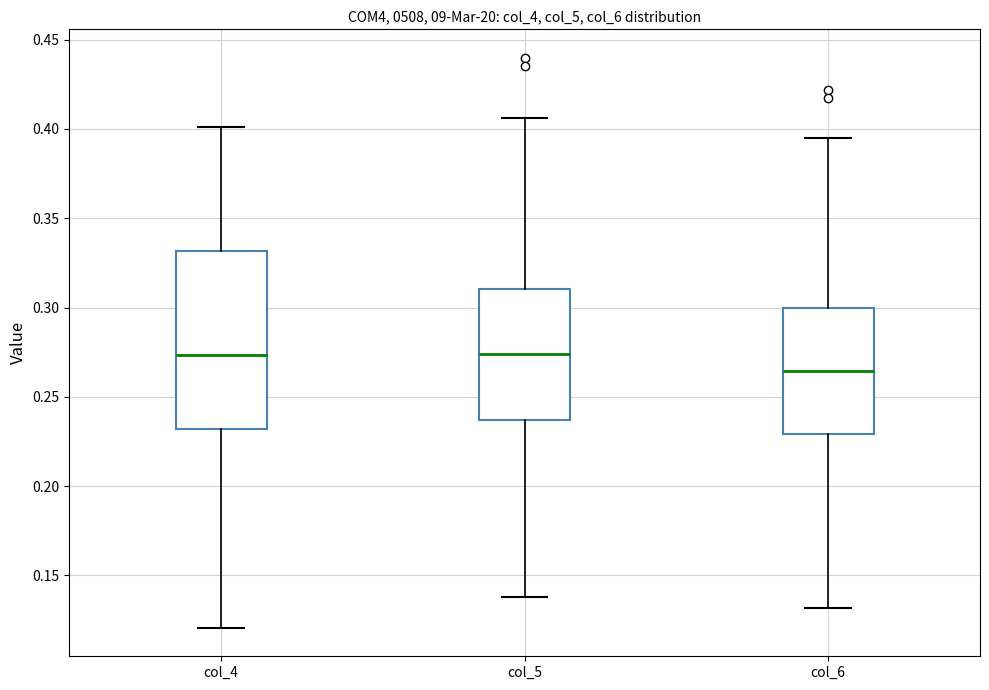

Comparing the boxes themselves (not the whiskers), which one is the tallest?

col_4